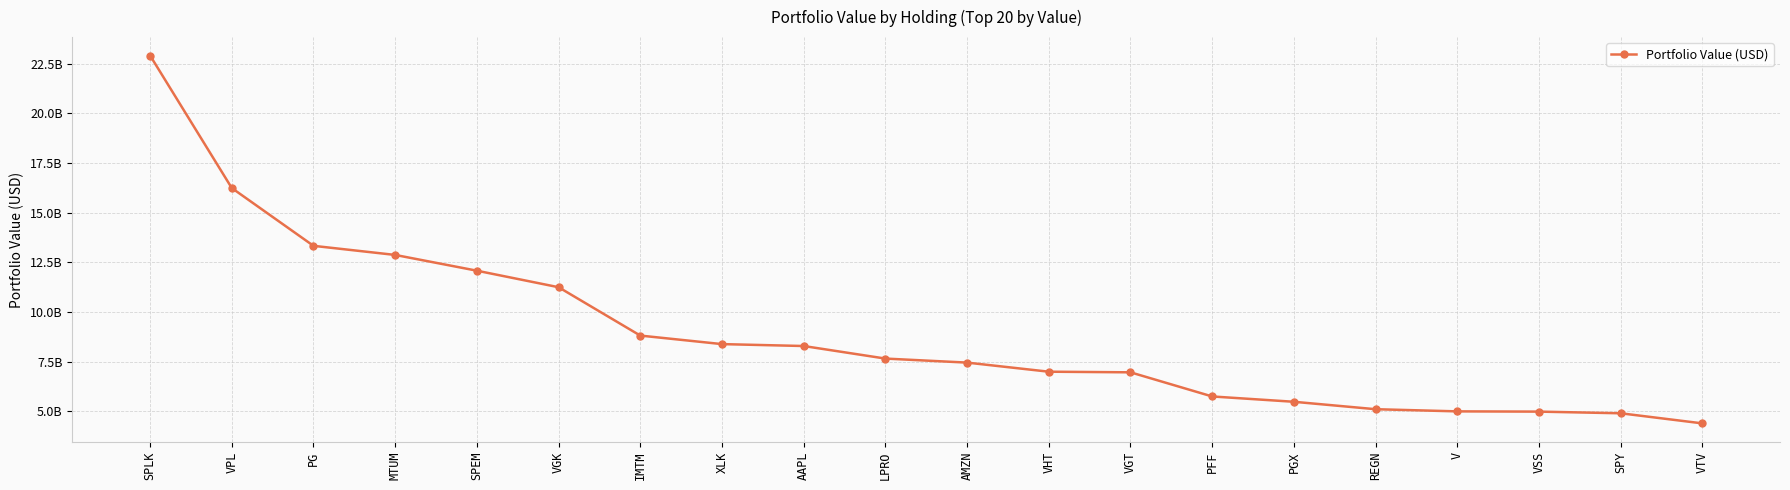

Rank the categories by value from highest to lowest.

SPLK, VPL, PG, MTUM, SPEM, VGK, IMTM, XLK, AAPL, LPRO, AMZN, VHT, VGT, PFF, PGX, REGN, V, VSS, SPY, VTV